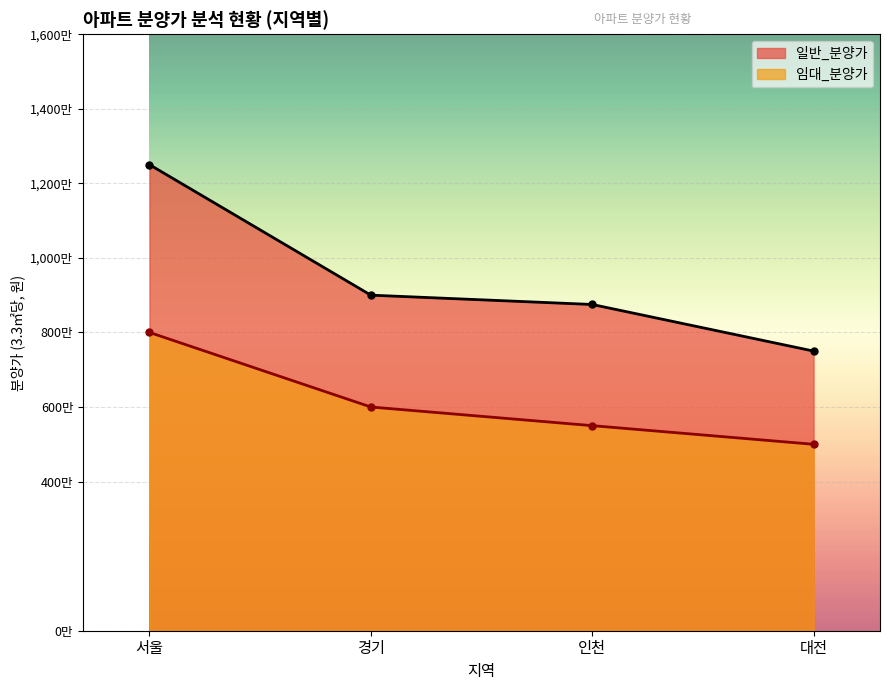

Where is the data nearest to the value 6500000?

경기